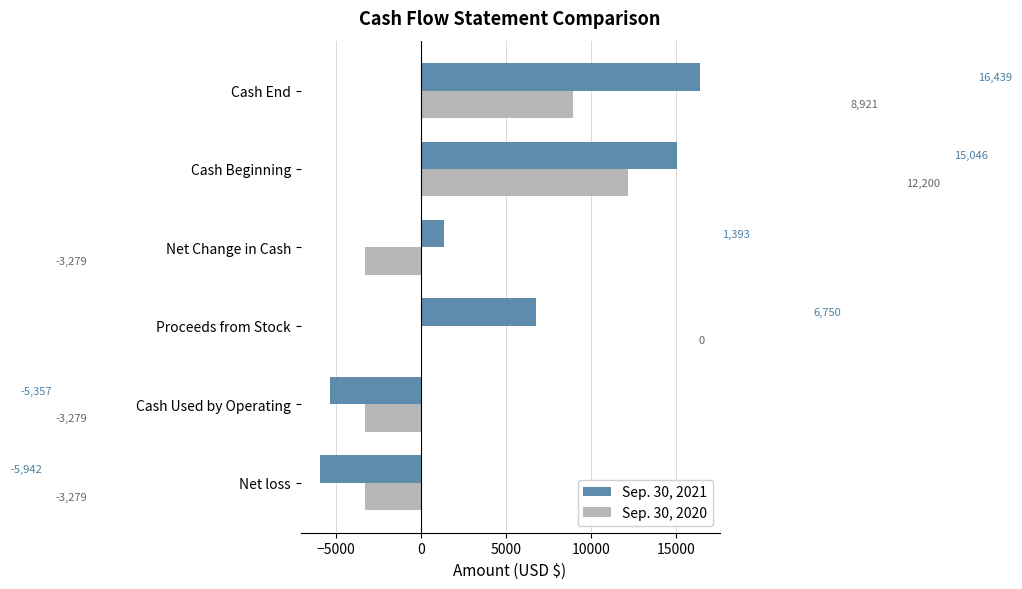

What are all the series names shown in the legend?

Sep. 30, 2021, Sep. 30, 2020